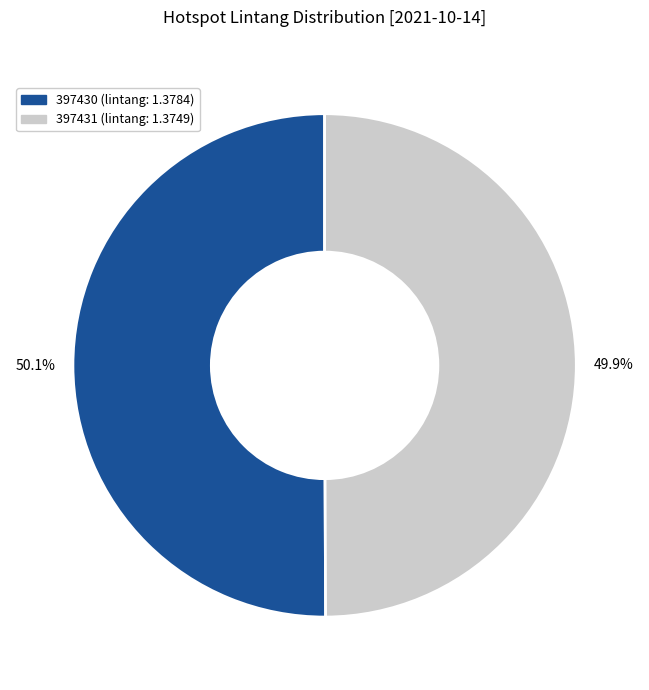

How many segments does this pie chart have?

2